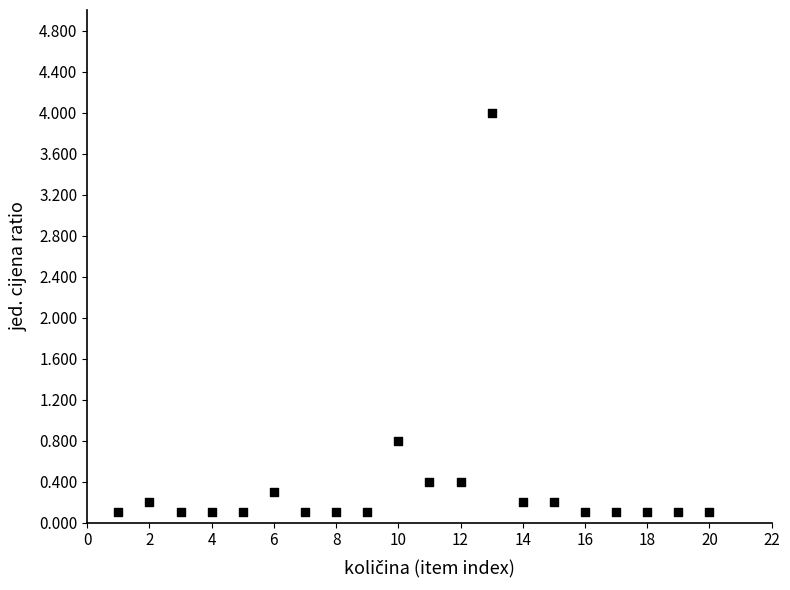

What is the range of X values (max minus min)?

19.0